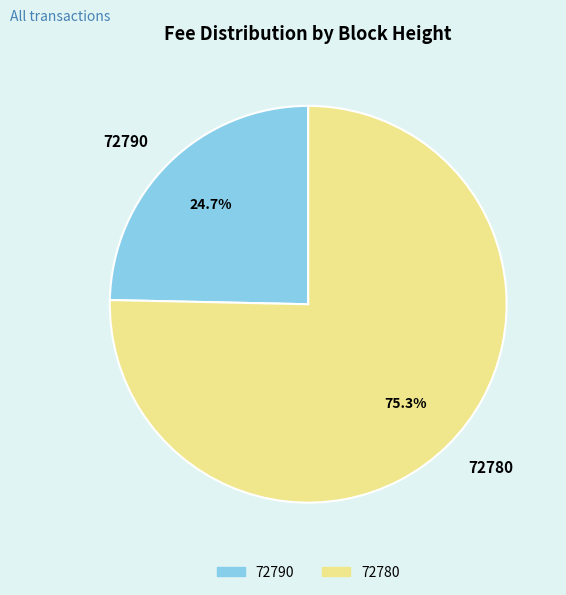

What percentage is the 72780 slice, to the nearest percent?

75%